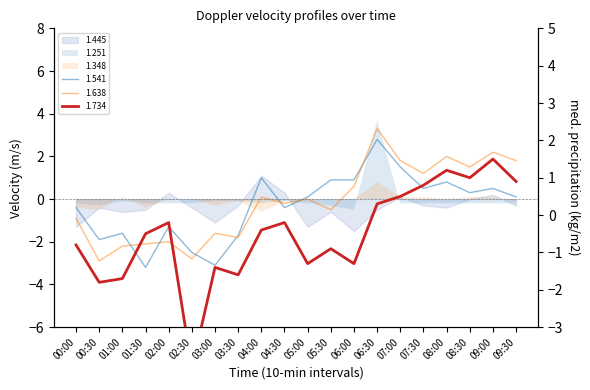

Which series changed the most between 01:00 and 05:30?

1.541